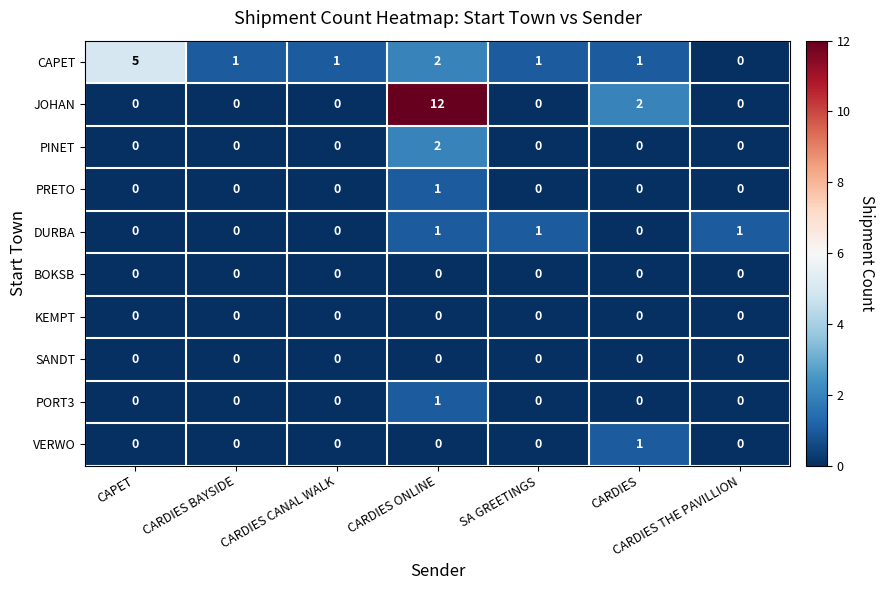

What is the greatest value displayed?

12